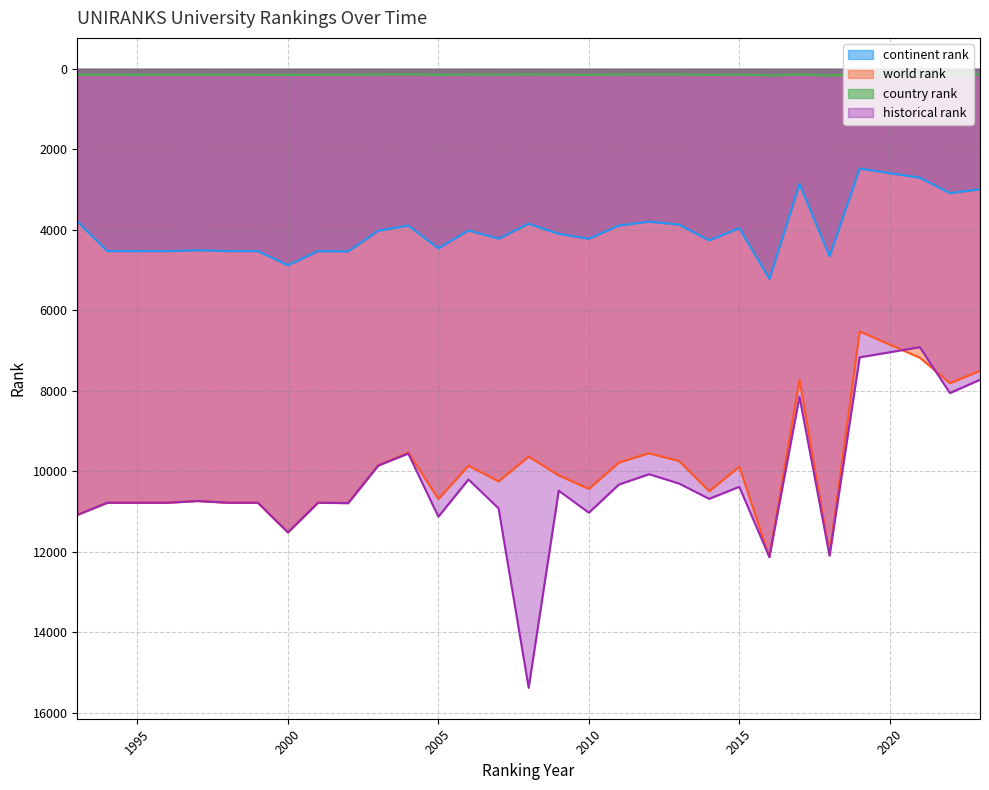

Where is the first local maximum for world rank?

2000